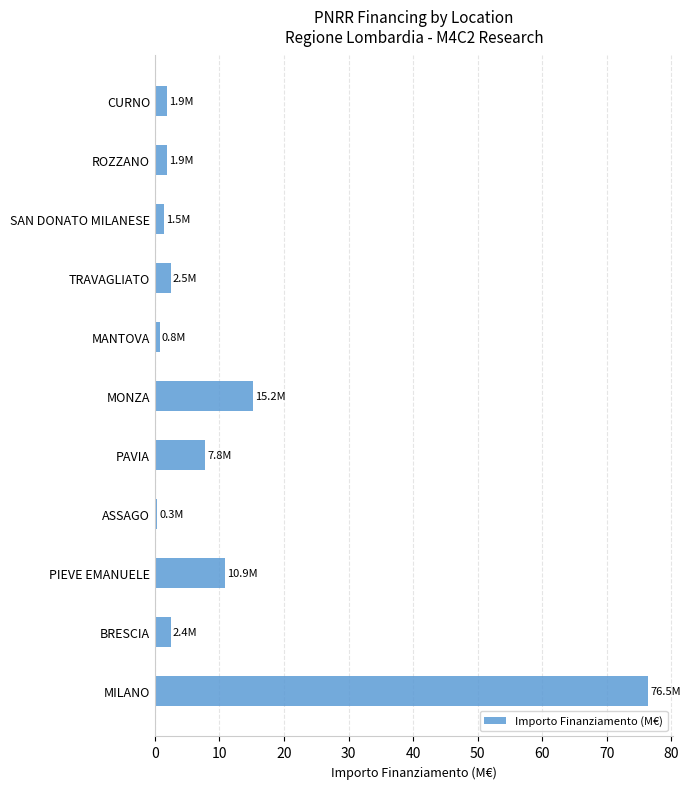

What is the difference between the maximum and minimum values?

76.1